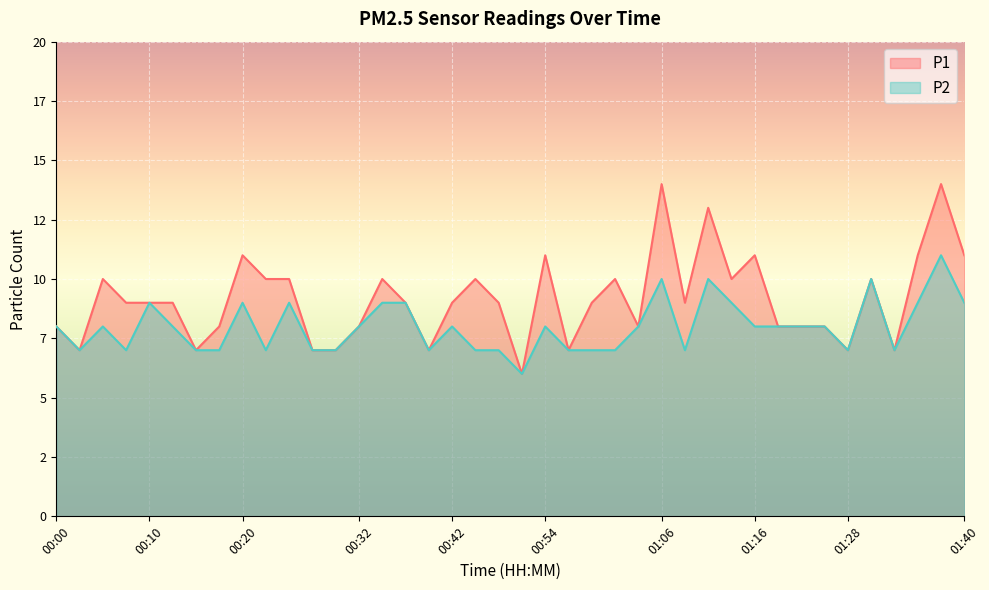

True or false: P2 and P1 intersect in this chart.

False